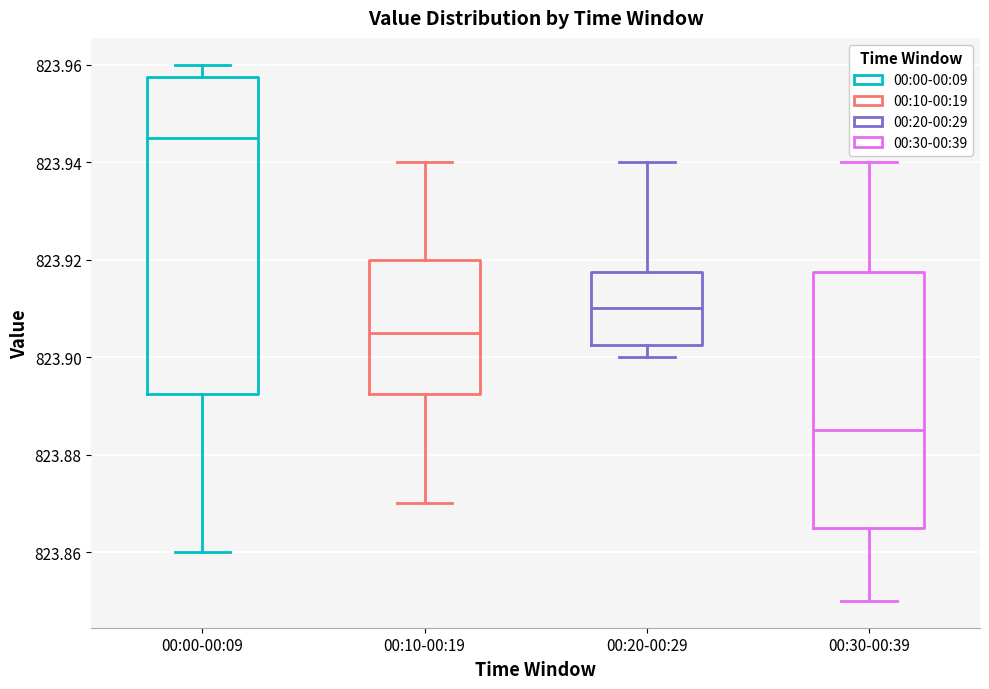

Which box's median line is the highest?

00:00-00:09